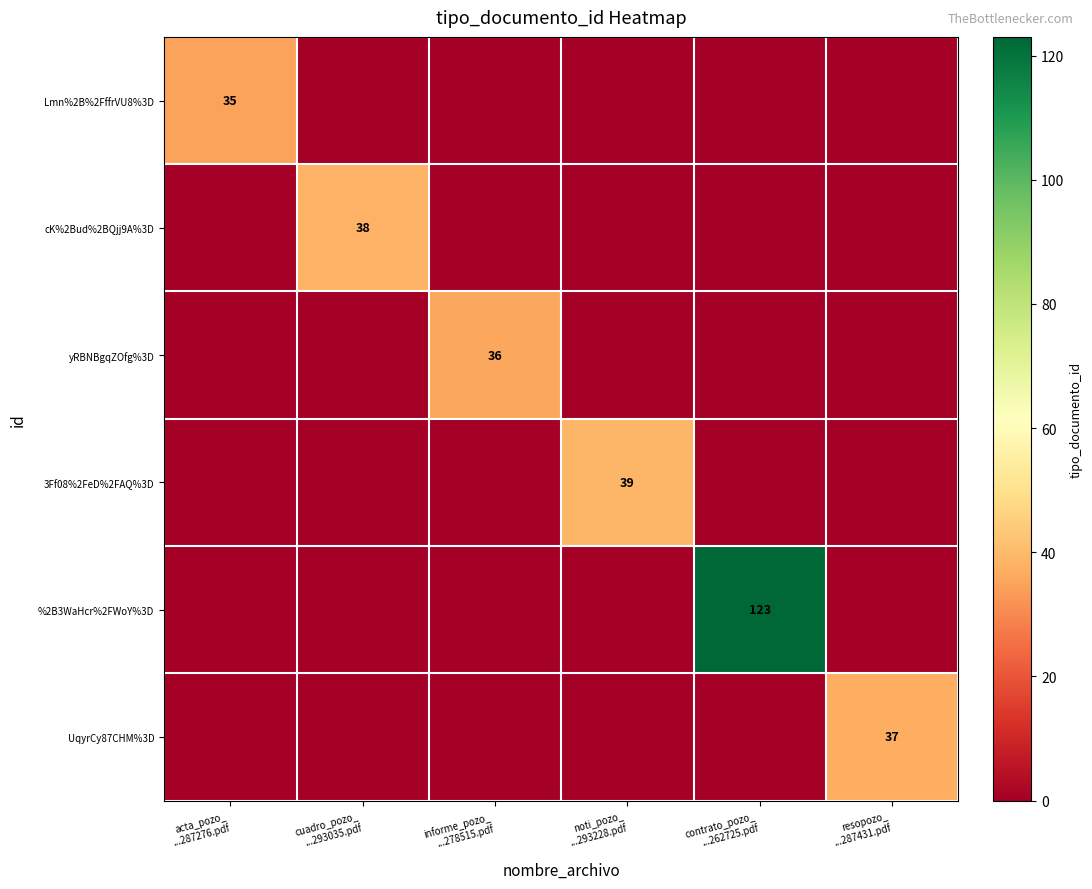

At which label is yRBNBgqZOfg%3D closest to 18?

acta_pozo_ ...287276.pdf